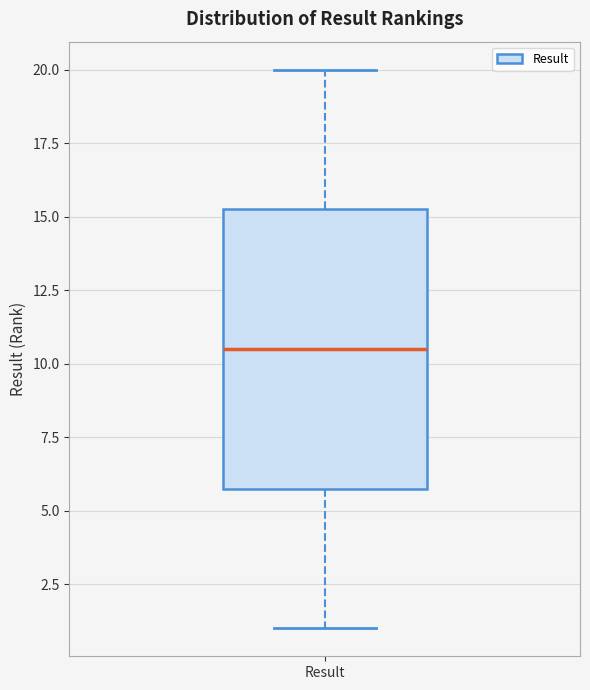

Read this box plot against the y-axis: the position of the median line, the range covered by the box, and the ends of both whiskers. The values are not printed on the chart, so give them approximately, as read against the axis.

median 10.5, box 6.0 to 15.5, whiskers 1.0 to 20.0